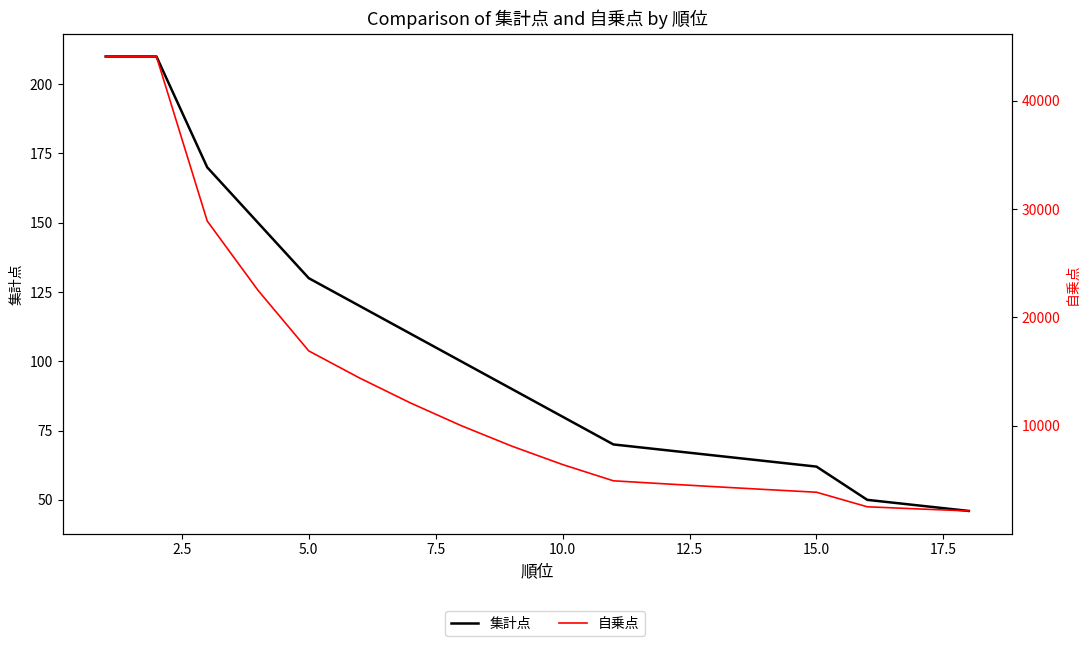

What is the label of the 16th point from the left?

15